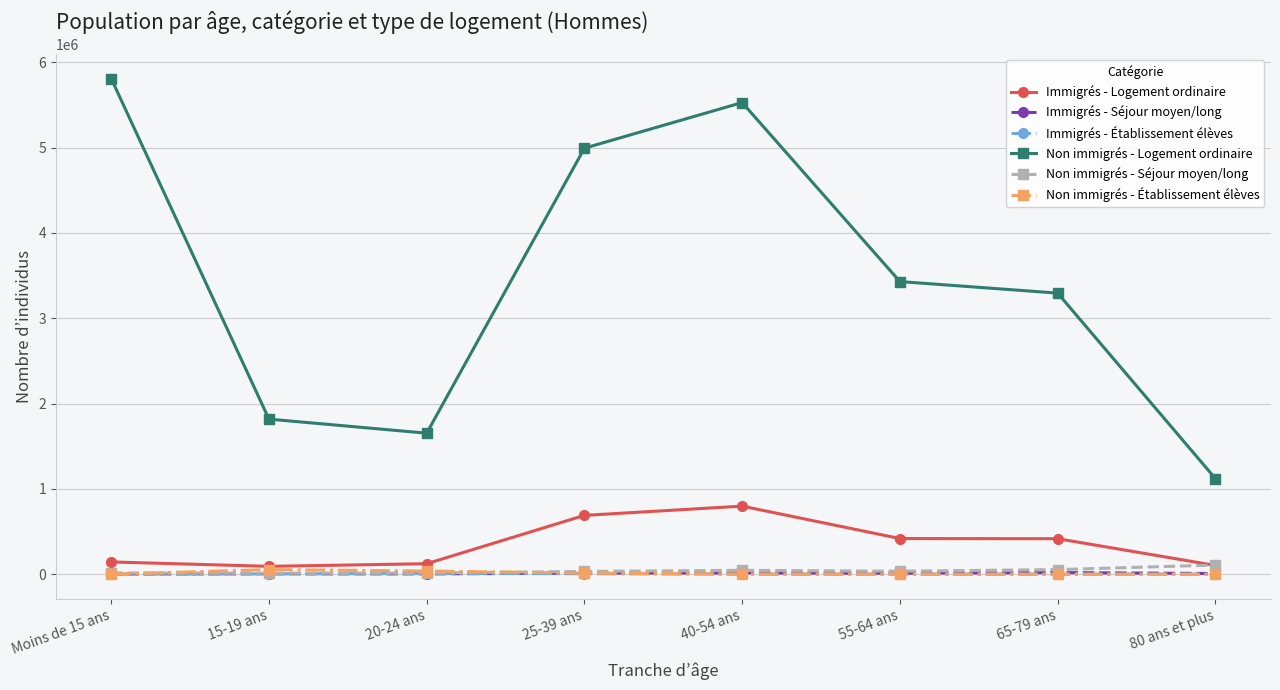

Which series has the widest spread of values?

Non immigrés - Logement ordinaire